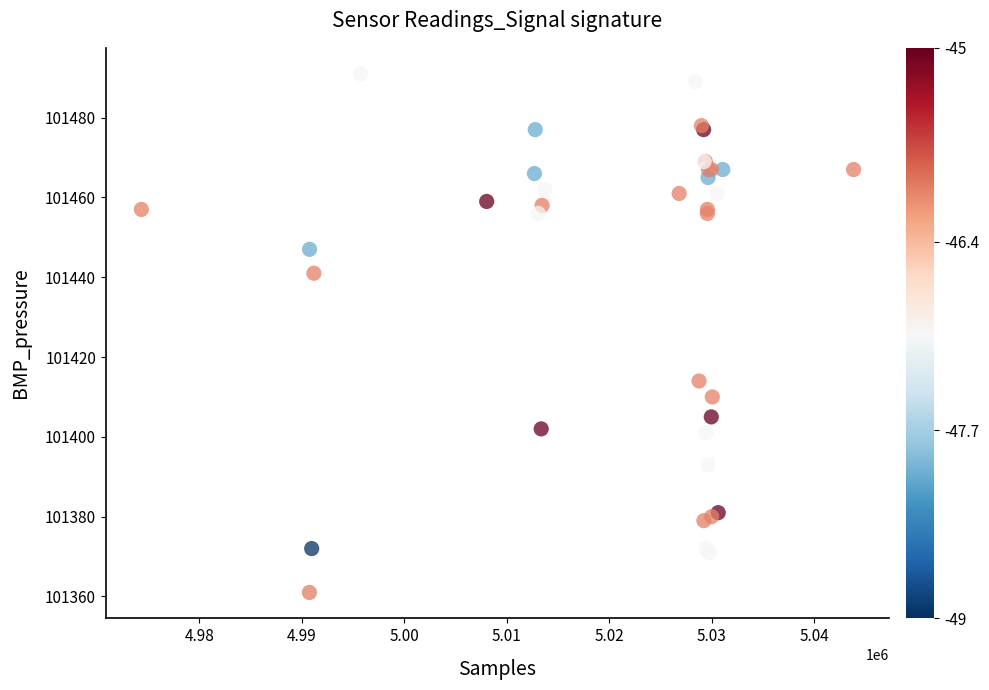

What Y value in the scatter plot is closest to 101426?

101414